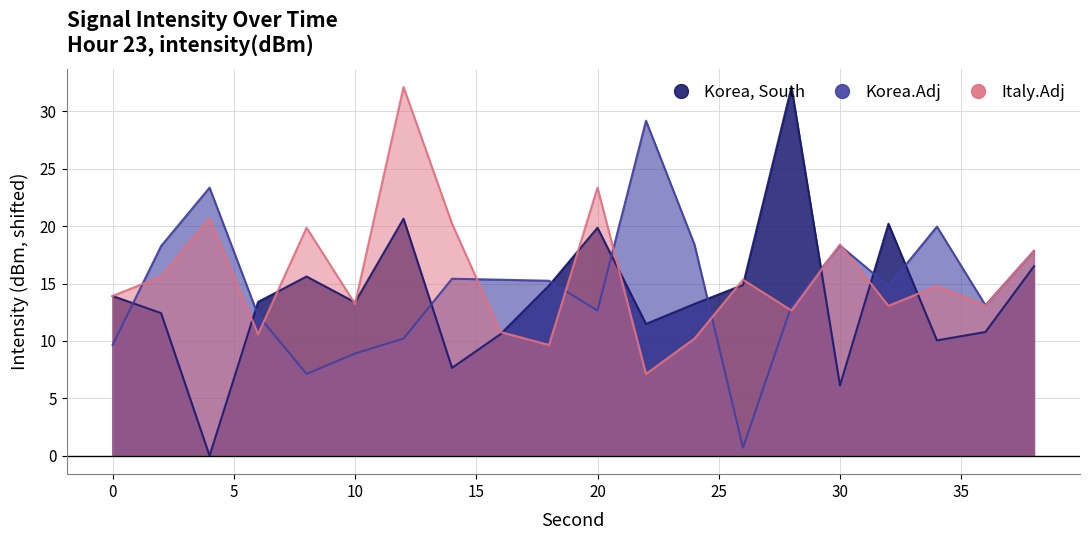

At 28, list the series in order from largest to smallest.

Korea, South, Korea.Adj, Italy.Adj